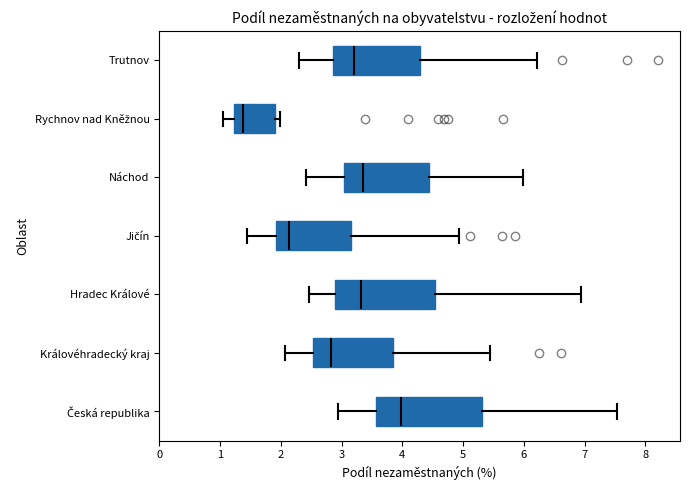

Which box has the furthest to the left median line?

Rychnov nad Kněžnou